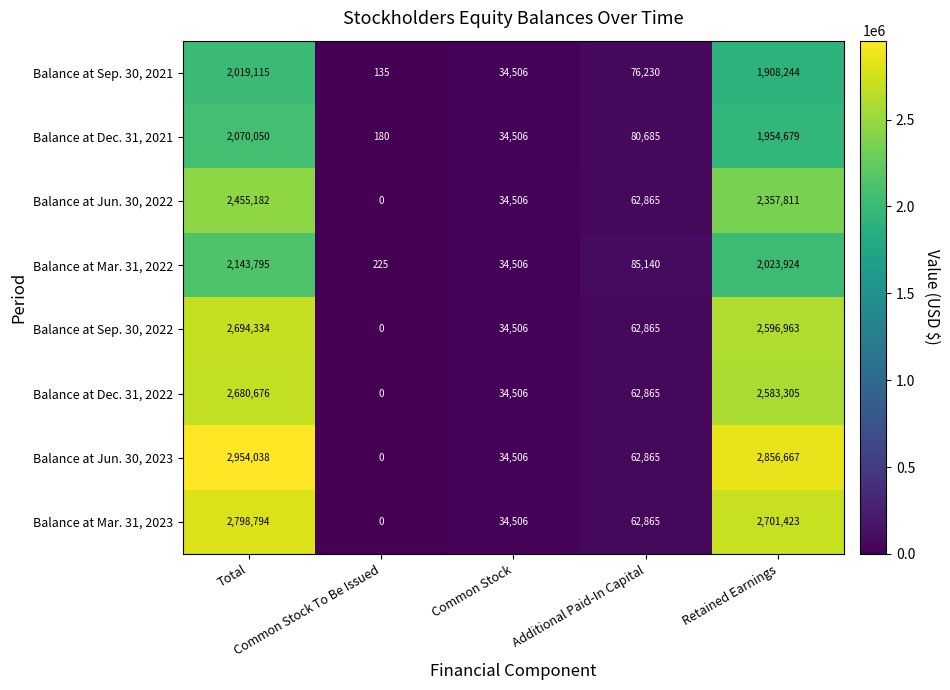

What is the difference between the maximum and minimum values in the Balance at Jun. 30, 2023 series?

2954038